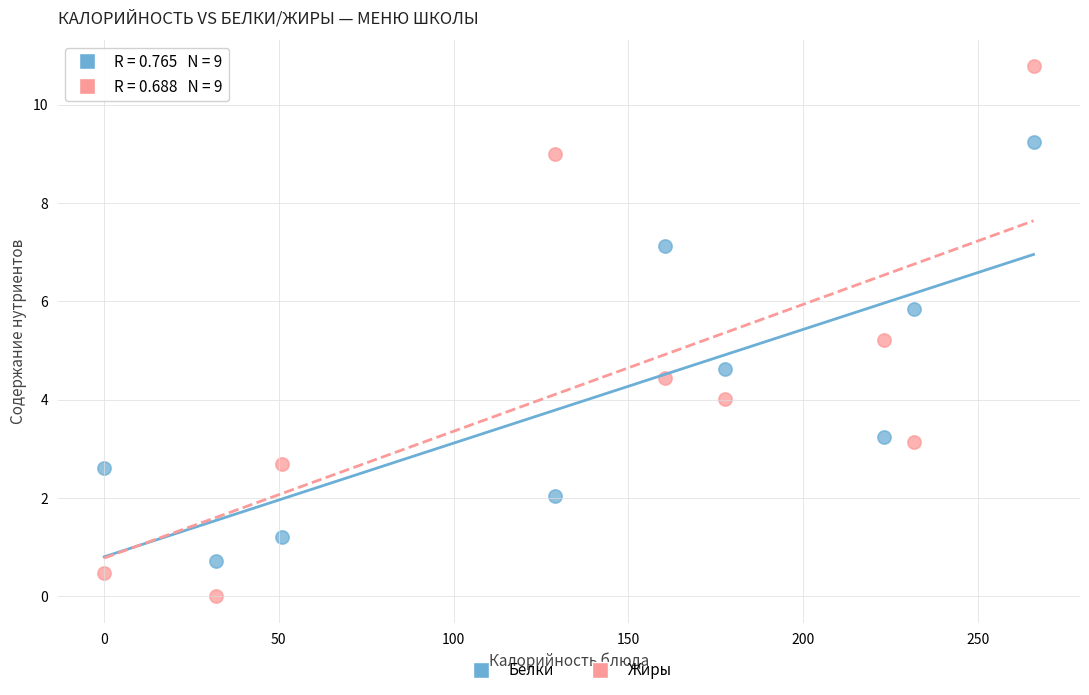

Which series reaches the minimum Y coordinate?

Жиры